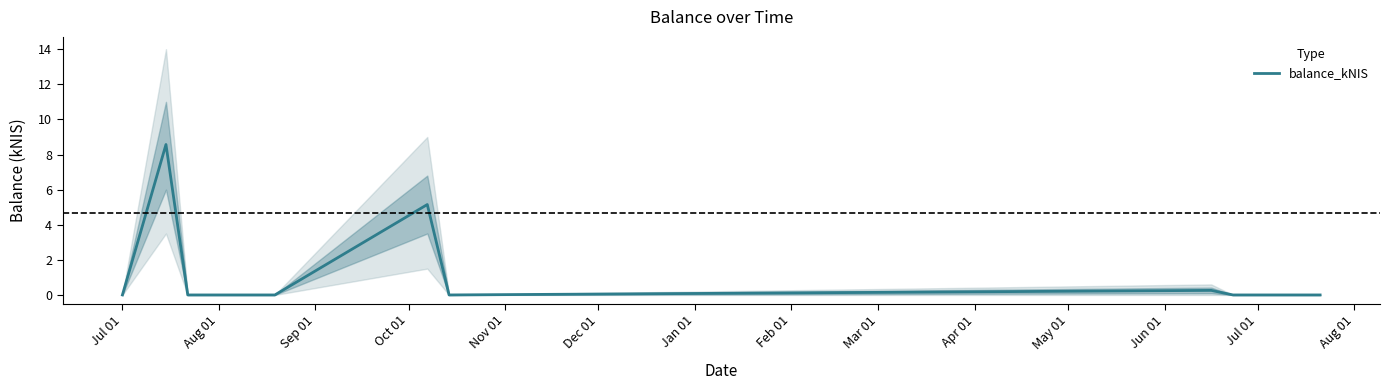

How many lines are shown in the chart?

1